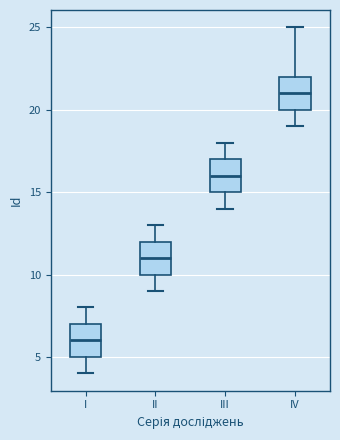

Reading left to right, read every box against the y-axis: the position of its median line, the range the box covers, and the ends of its whiskers. The values are not printed on the chart, so give them approximately, as read against the axis.

I: median 6, box 5 to 7, whiskers 4 to 8
II: median 11, box 10 to 12, whiskers 9 to 13
III: median 16, box 15 to 17, whiskers 14 to 18
IV: median 21, box 20 to 22, whiskers 19 to 25